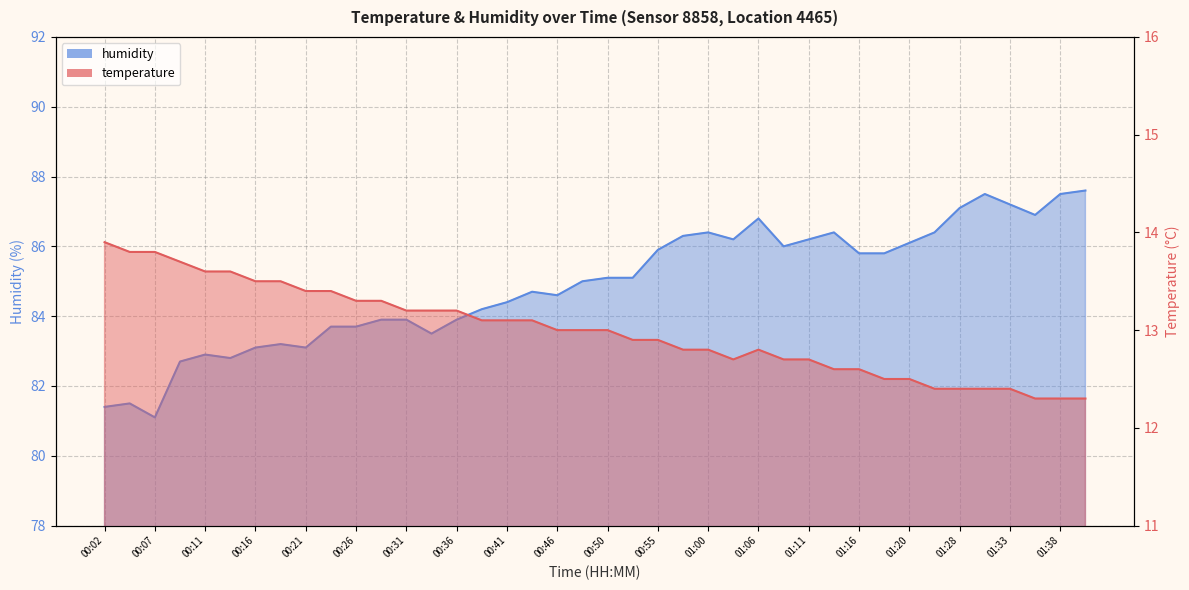

Rank the series by their average value, from lowest to highest.

temperature, humidity